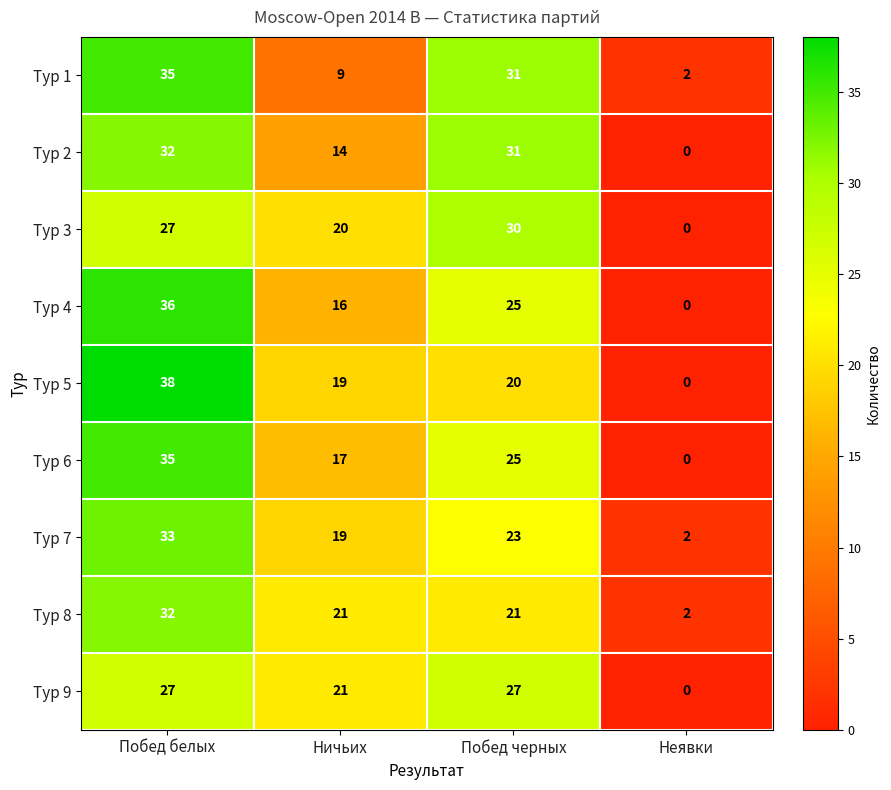

What is the total value across all series at Побед черных?

233